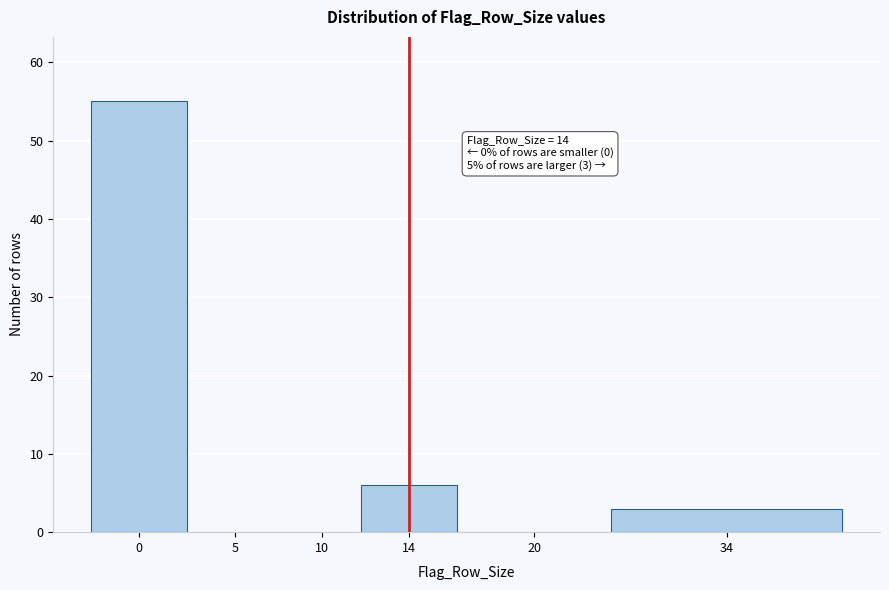

Reading left to right, list all the values displayed in this chart.

0=55	5=0	10=0	14=6	20=0	34=3